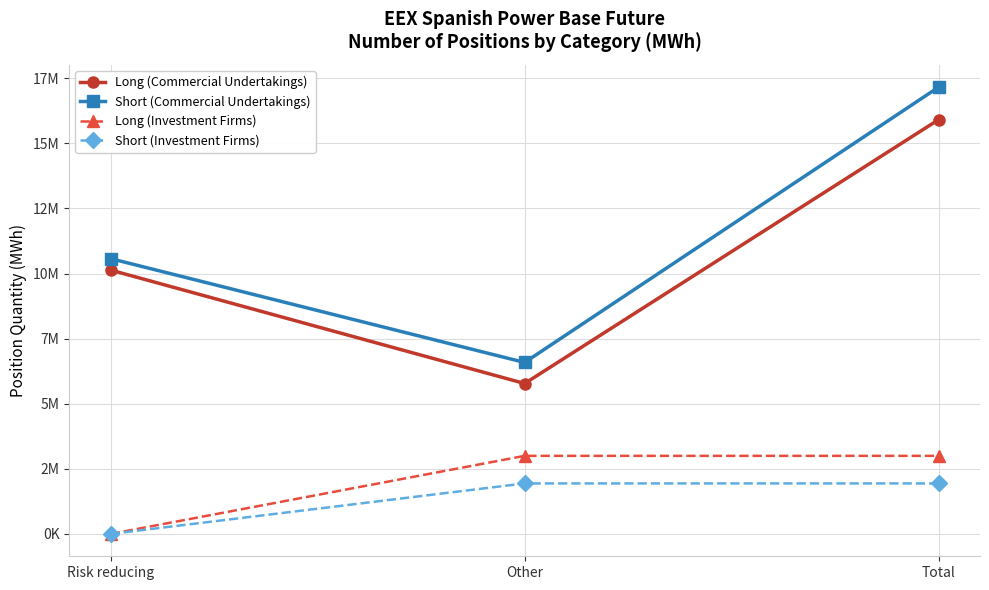

What is the sum of all Short (Commercial Undertakings) values?

34311008